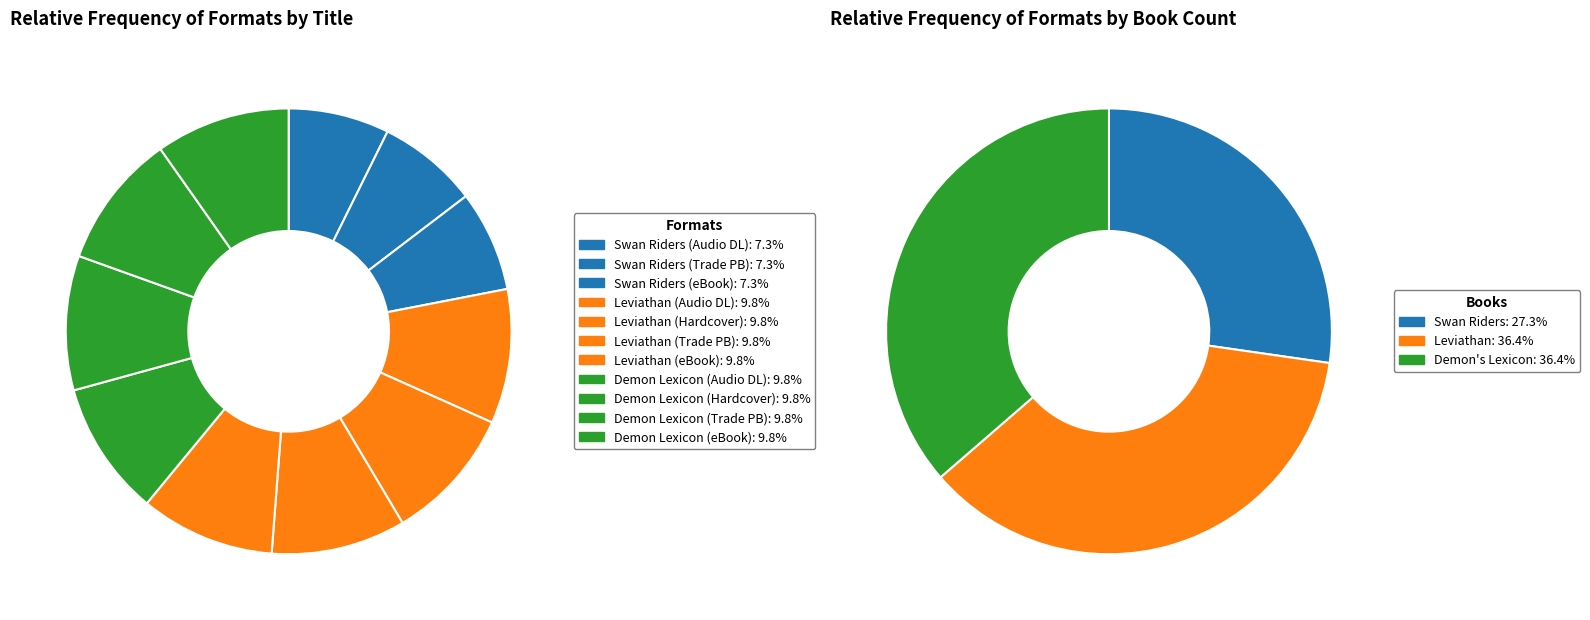

Which category has the smallest portion of the pie?

Swan Riders (Audio Download)